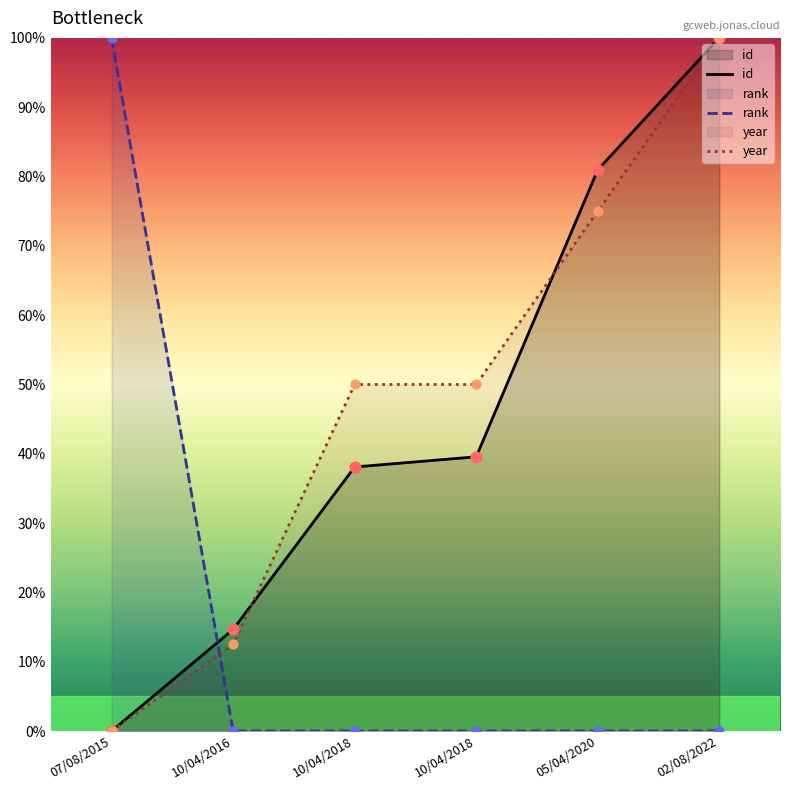

Is the value of year at 10/04/2018 greater than the value of id at 10/04/2016?

Yes